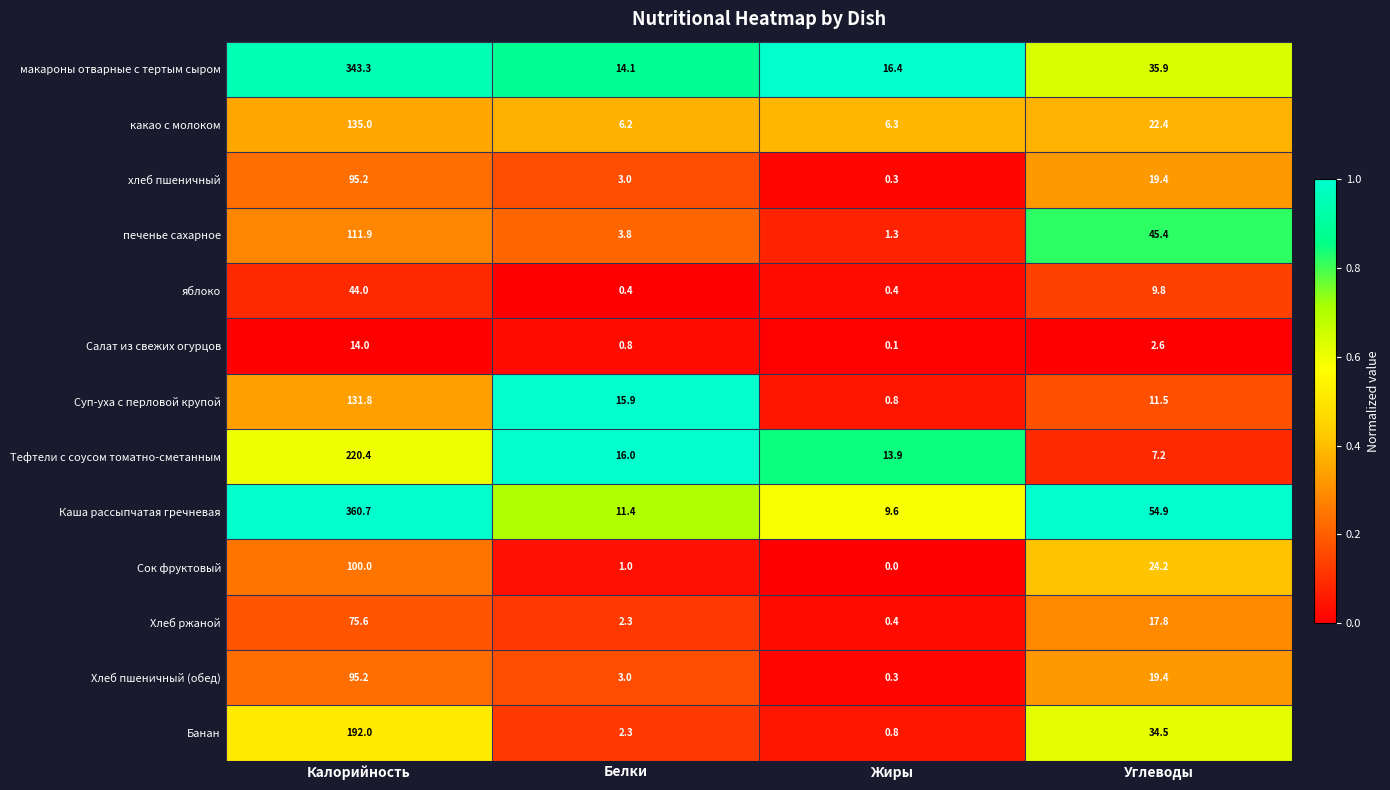

List the labels in order of Хлеб ржаной value, largest first.

Калорийность, Углеводы, Белки, Жиры